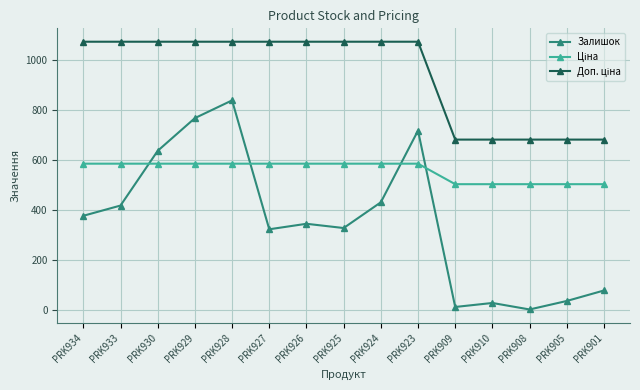

What is the label of the 8th point from the left?

PRK925